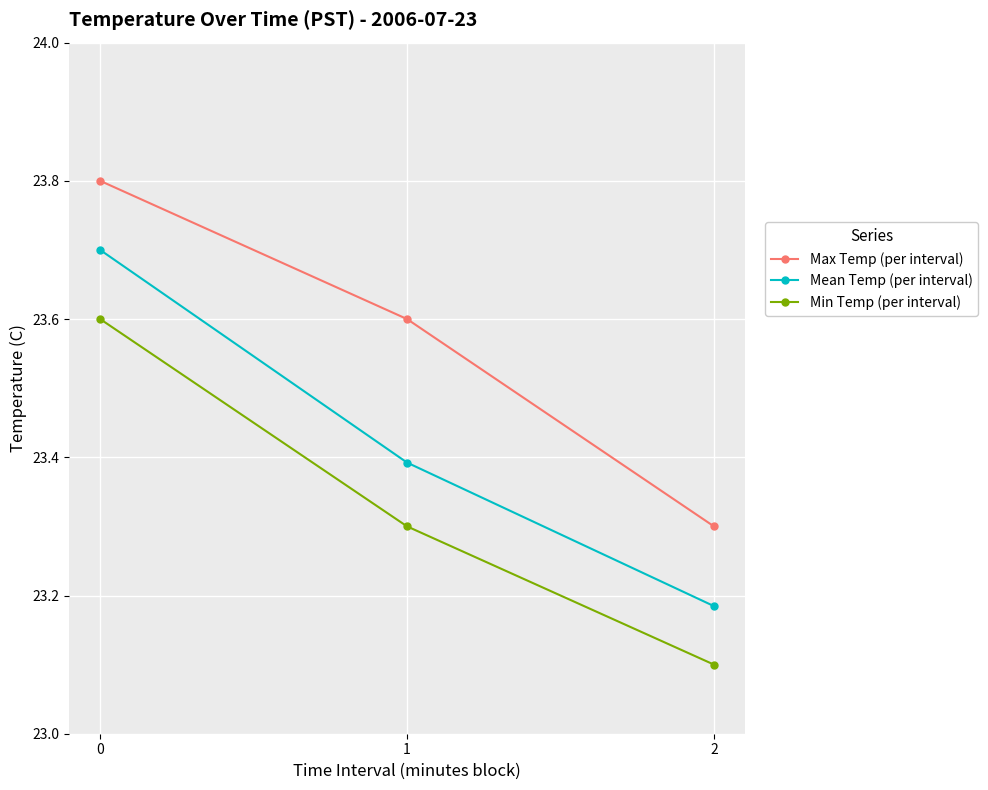

Rank the series at 0 from highest to lowest value.

Max Temp (per interval), Mean Temp (per interval), Min Temp (per interval)